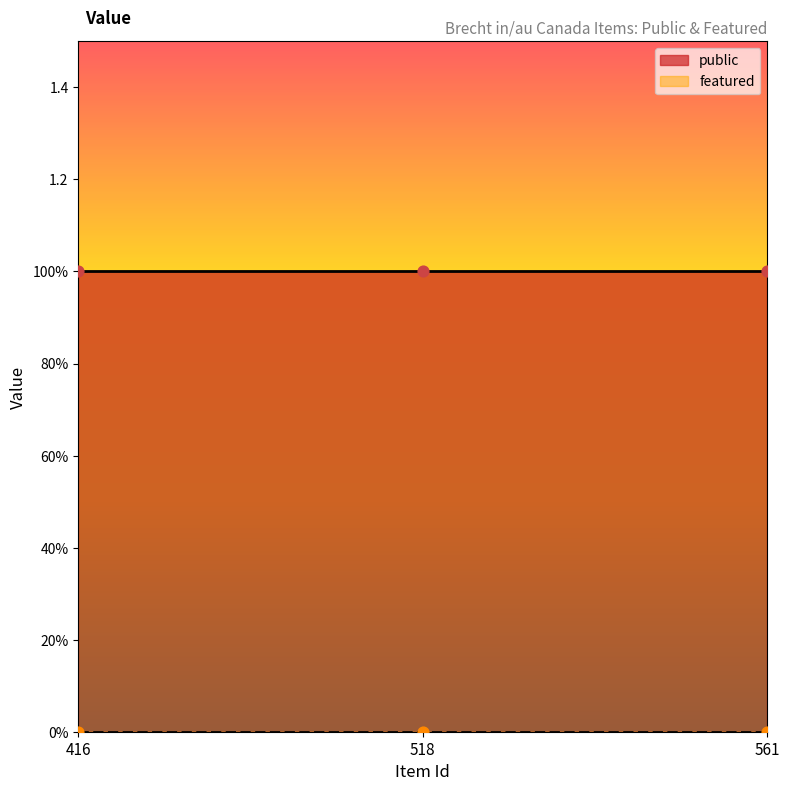

What are all the series names shown in the legend?

public, featured